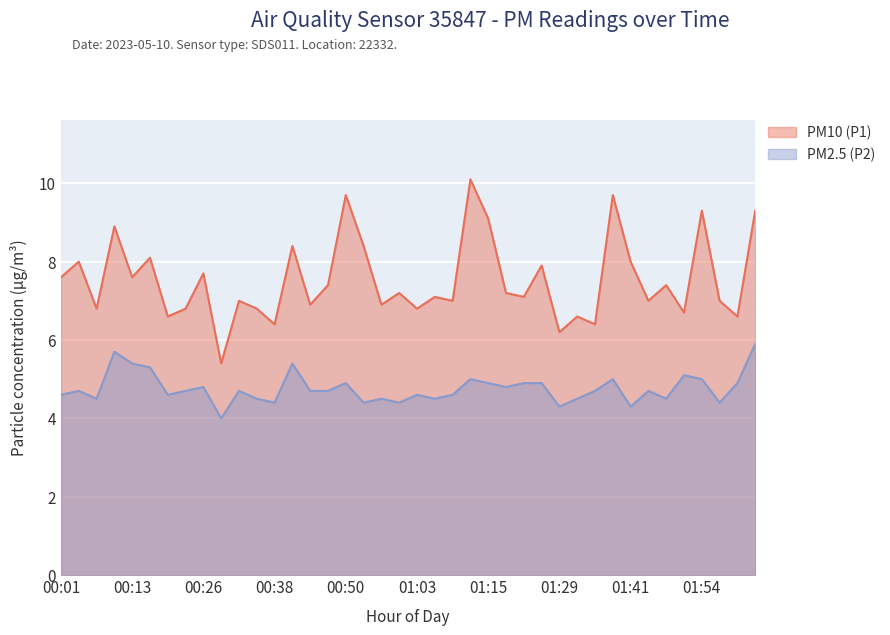

Rank the series by their average value, from lowest to highest.

PM2.5 (P2), PM10 (P1)